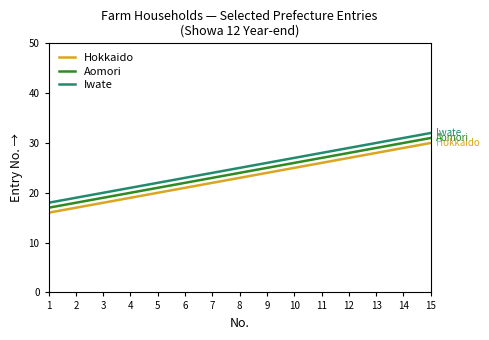

What is the total value across all series at 9?

75